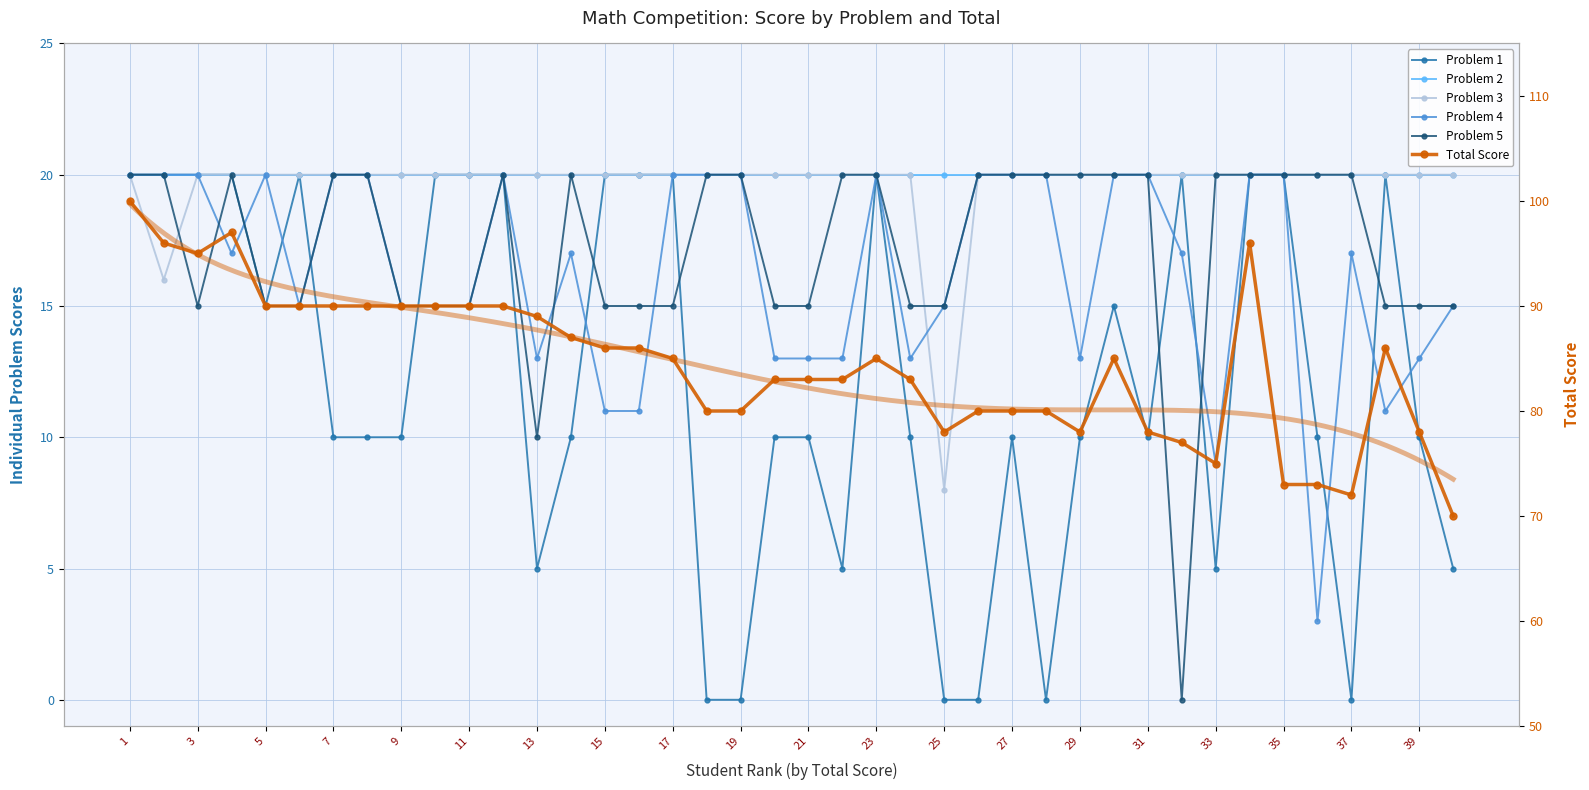

Does the chart have visible grid lines?

Yes